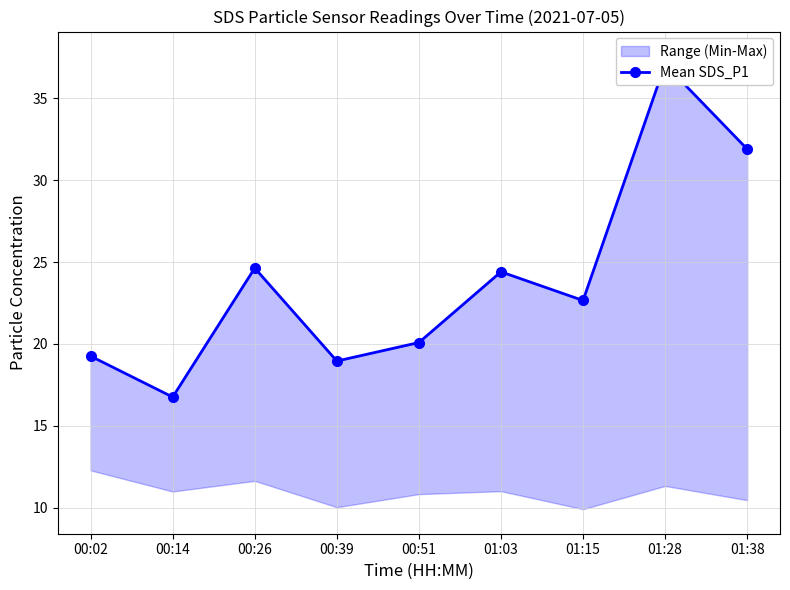

Reading left to right, transcribe all the data shown in this chart.

00:02=19.2	00:14=16.8	00:26=24.6	00:39=18.9	00:51=20.1	01:03=24.4	01:15=22.6	01:28=37.1	01:38=31.9